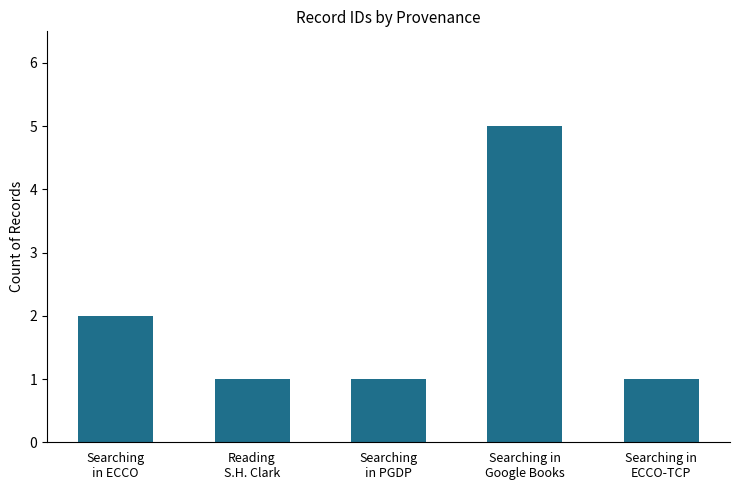

What is the value of the 3rd bar from the left?

1